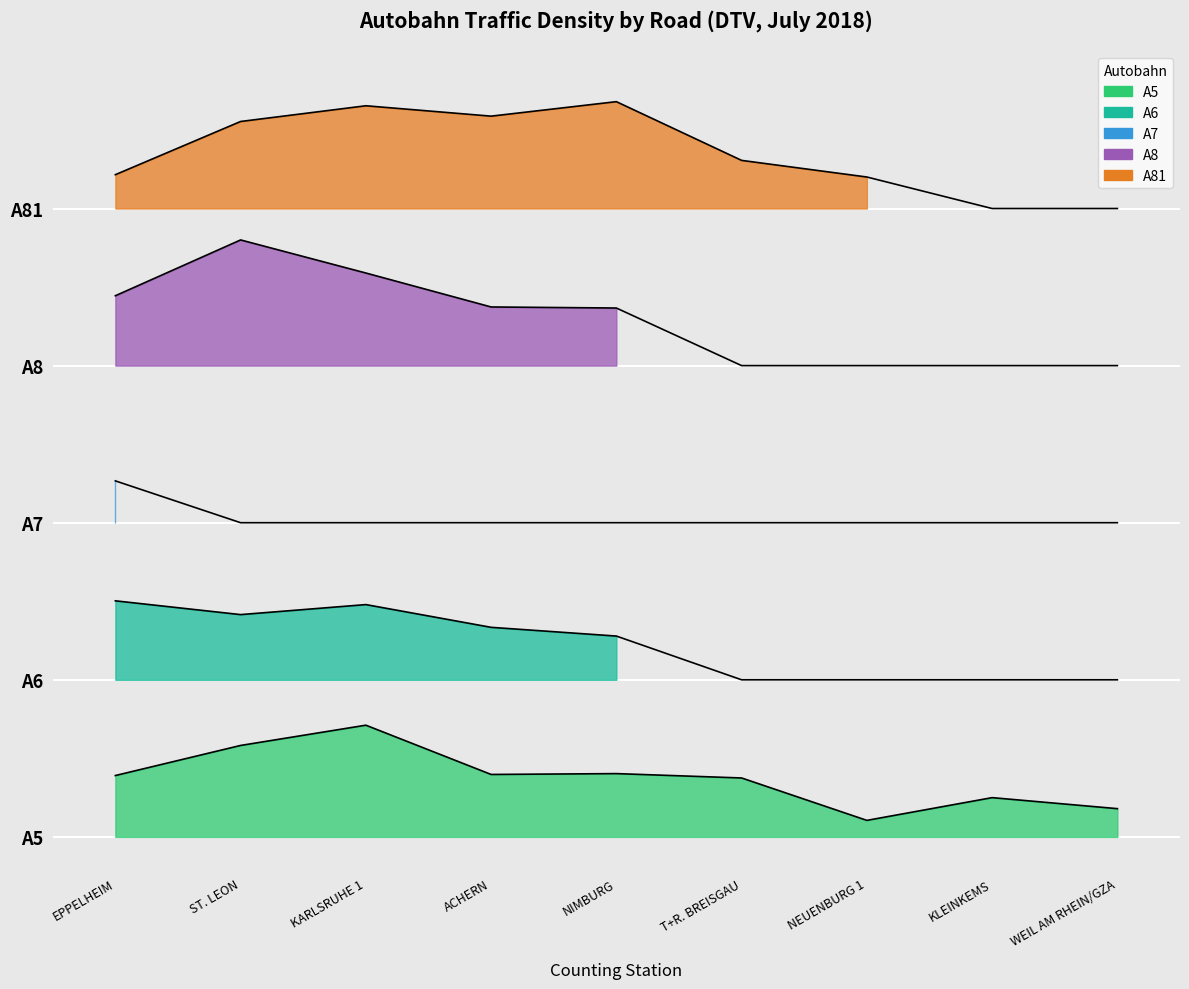

What is the total value across all series at ST. LEON?

18.5